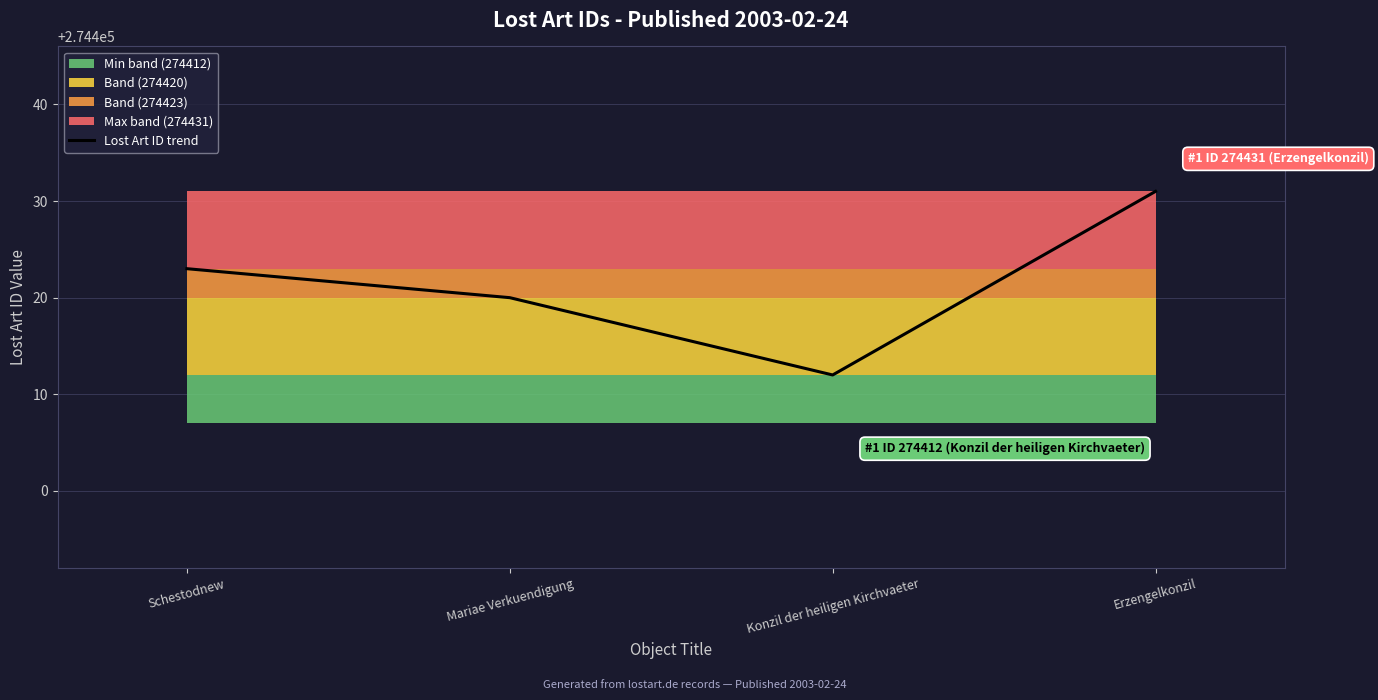

How many values are below 274423?

2